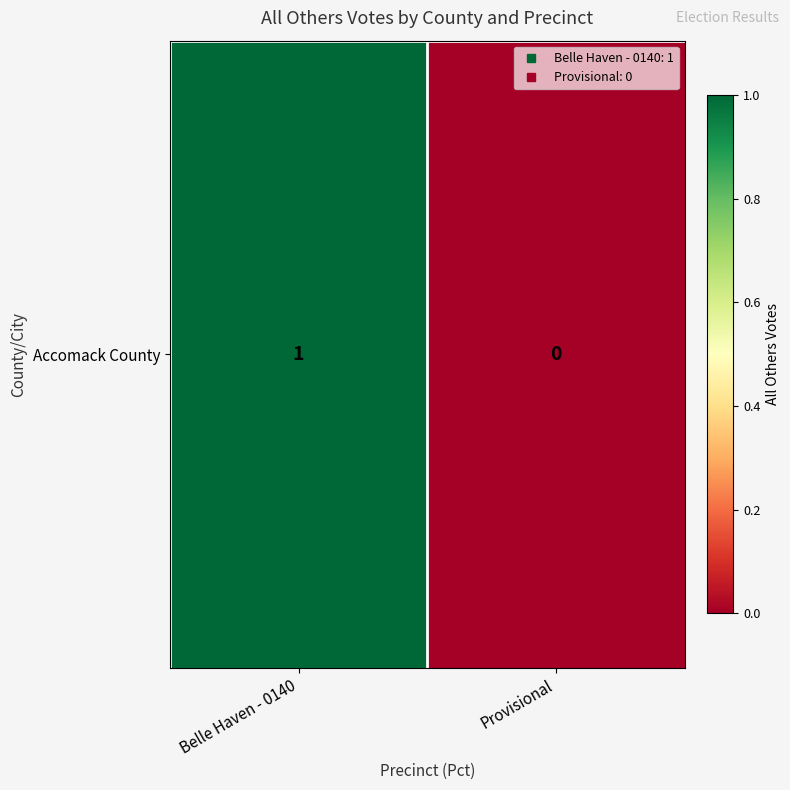

How many values are above zero?

1